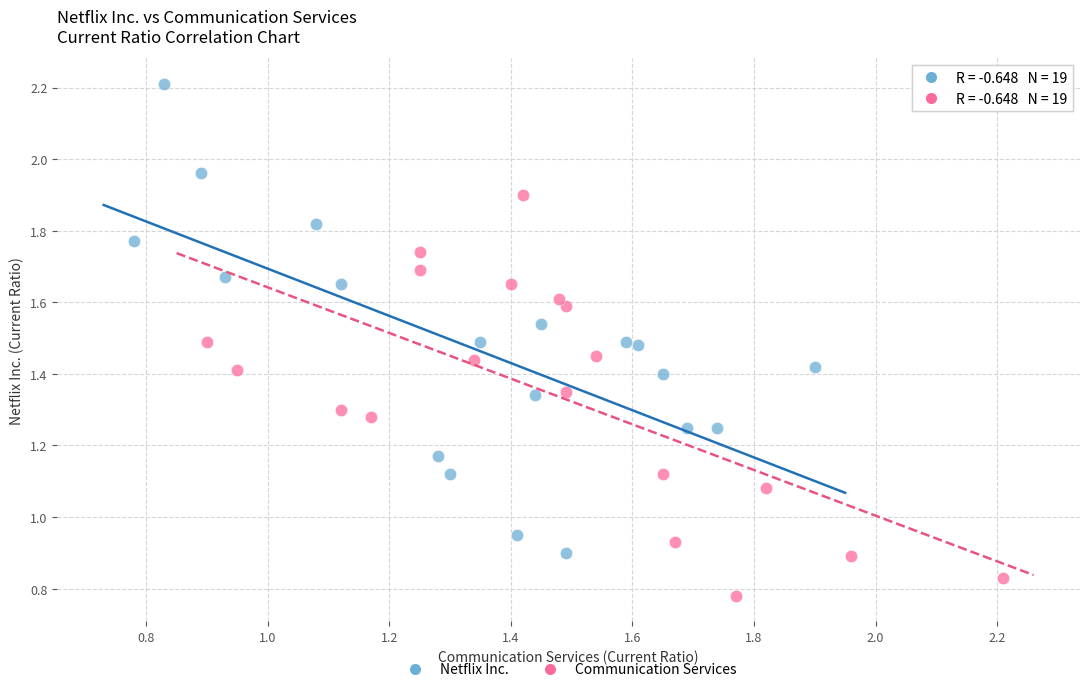

Which series contains the highest Y value?

Netflix Inc.